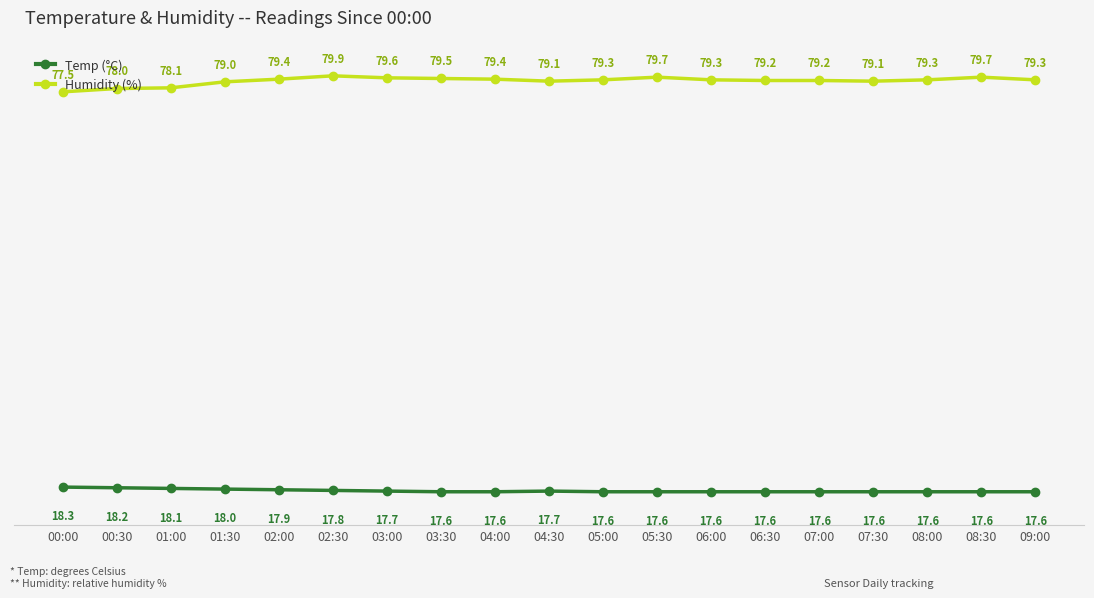

What position from the right is 05:00?

9